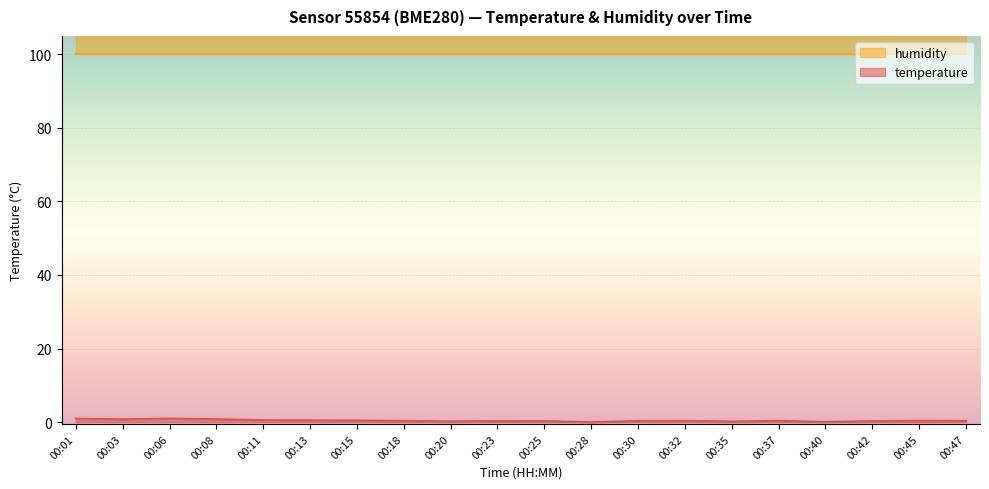

List the labels in order of value, smallest first.

00:28, 00:40, 00:35, 00:20, 00:25, 00:42, 00:23, 00:30, 00:47, 00:18, 00:32, 00:37, 00:45, 00:15, 00:13, 00:11, 00:03, 00:08, 00:01, 00:06